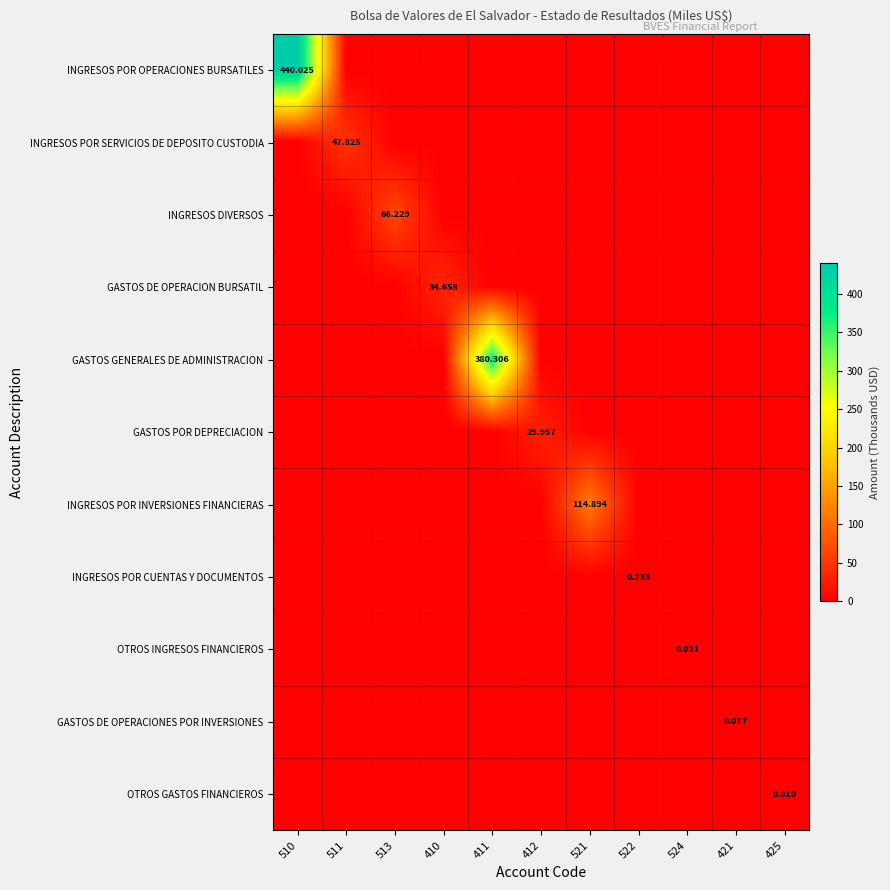

The value of INGRESOS POR CUENTAS Y DOCUMENTOS at 513 is 0.0. True or false?

True